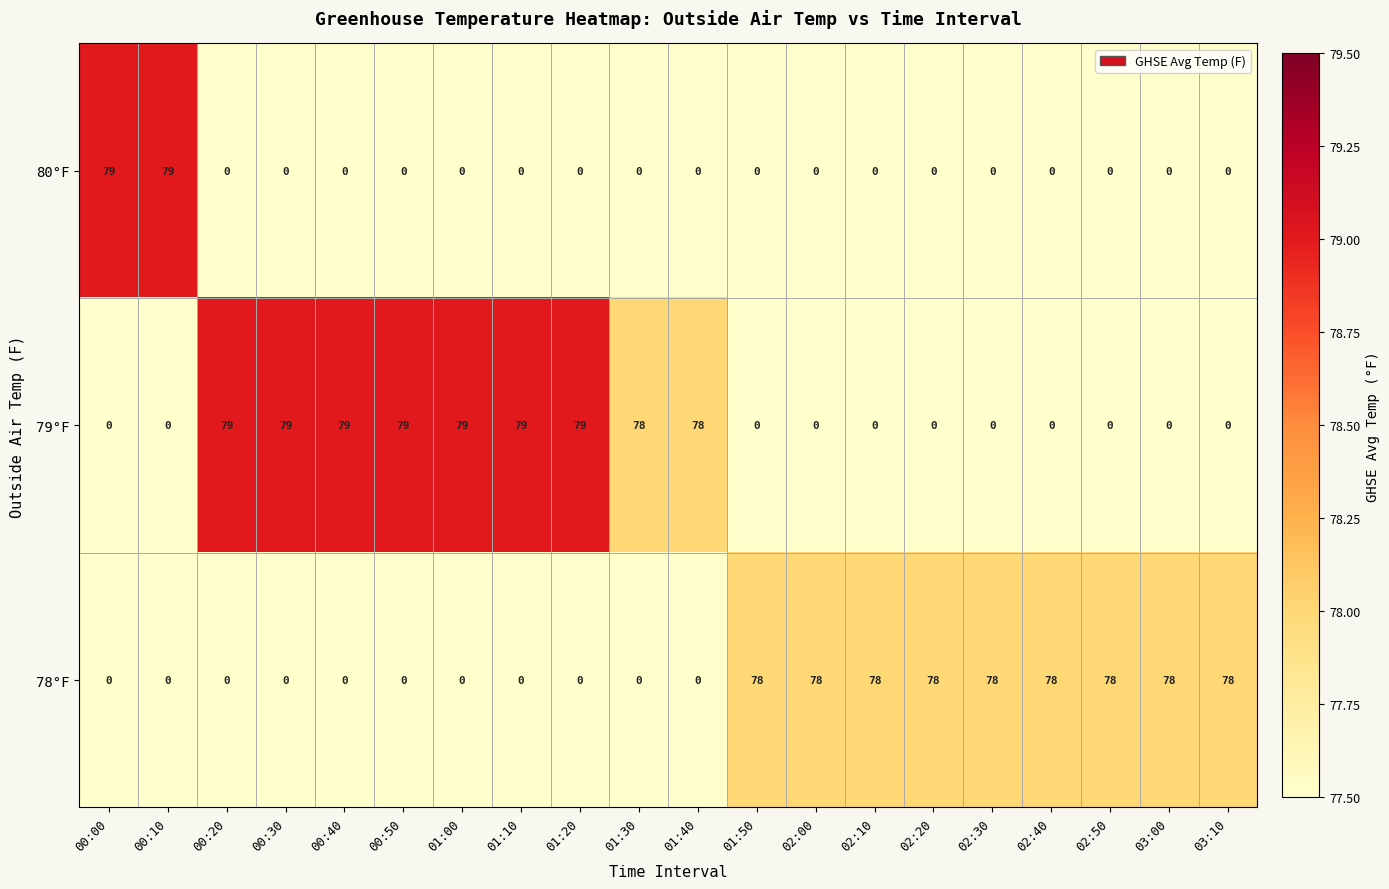

Is it true that 80°F equals 0 at 03:00?

True